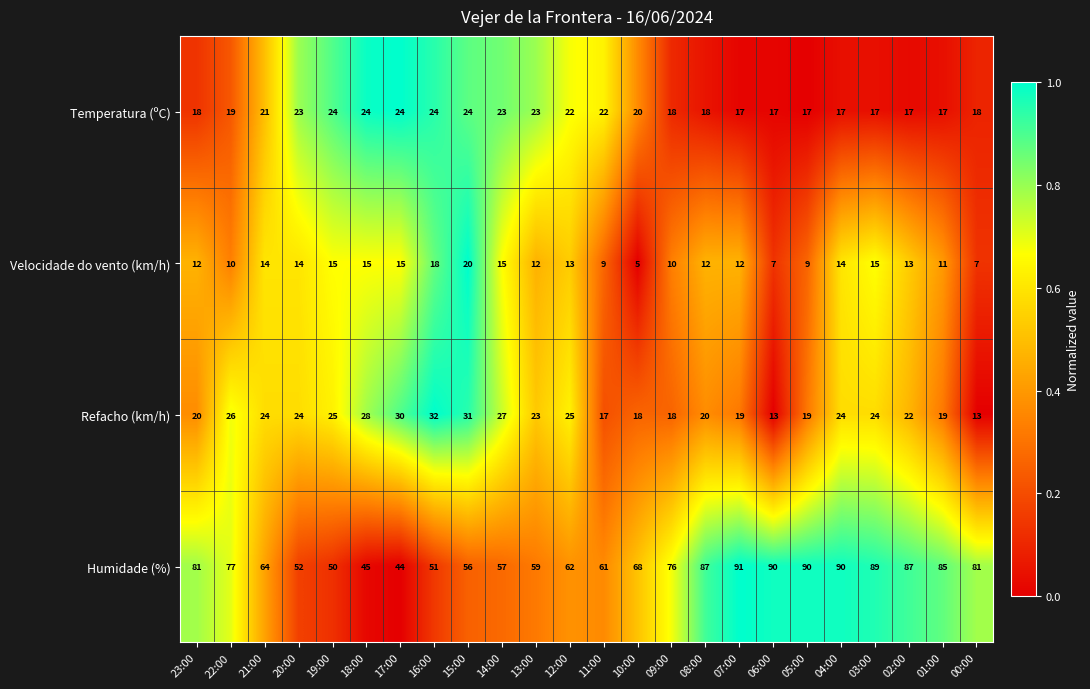

What is the total value across all series at 11:00?

109